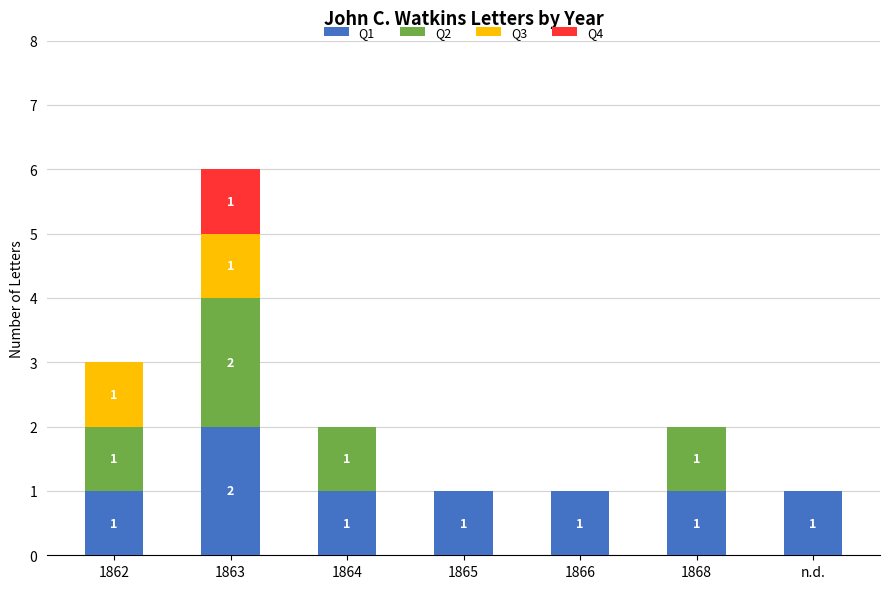

Which category has the highest value in the Q1 series?

1863